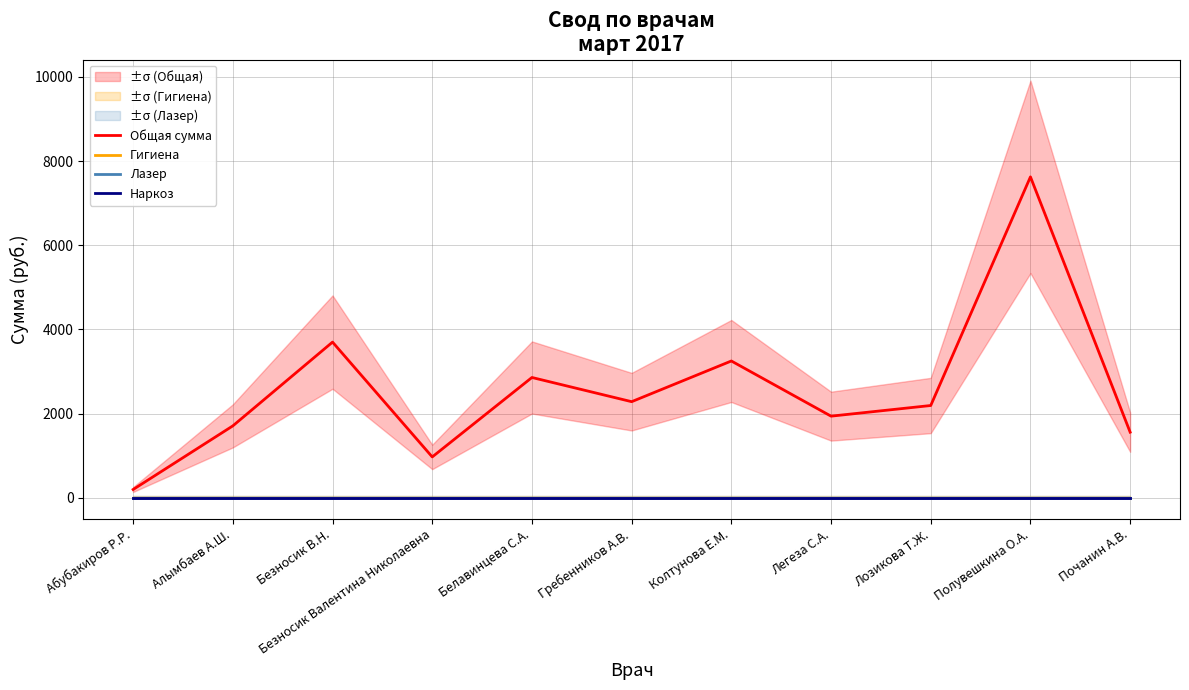

What is the highest value of the Общая сумма series?

7625